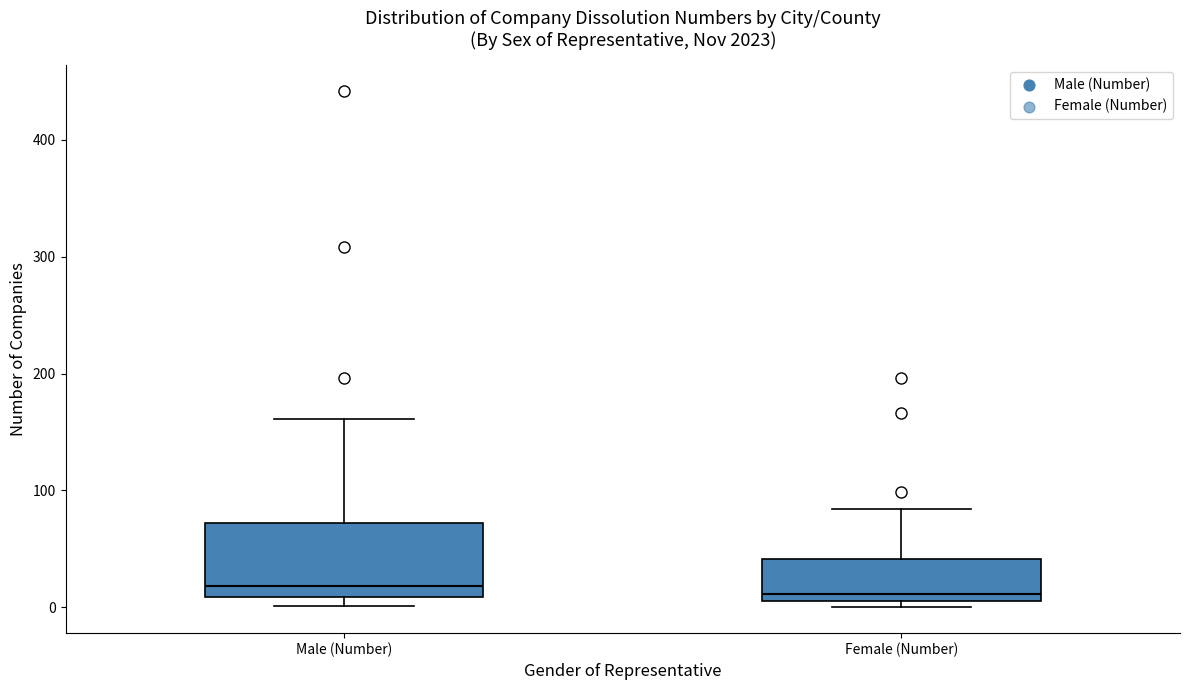

Comparing the boxes themselves (not the whiskers), which one is the tallest?

Male (Number)